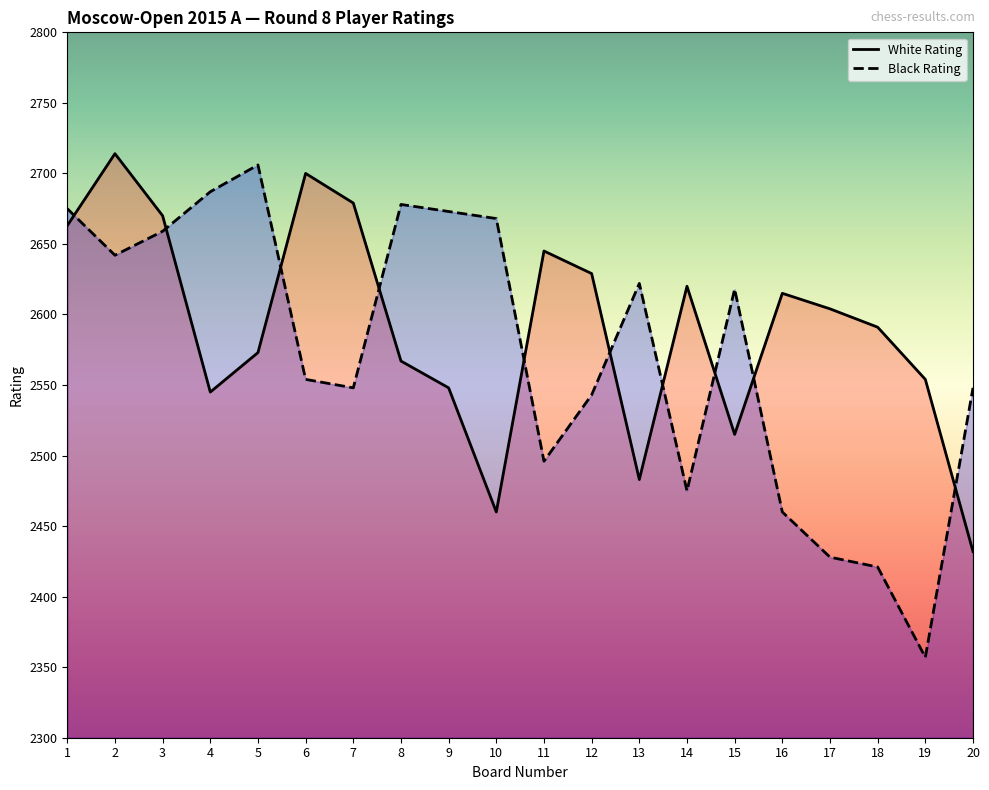

What are all the series names shown in the legend?

White Rating, Black Rating